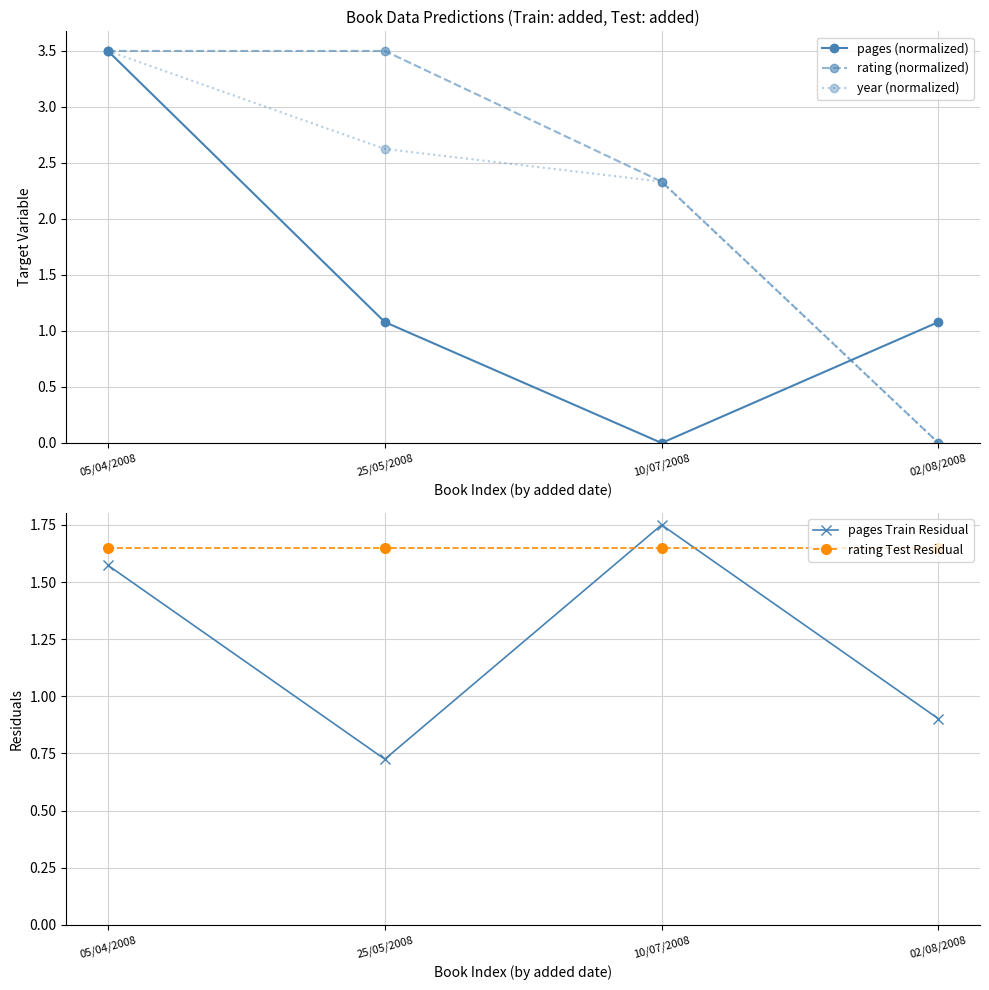

At how many categories does at least one series exceed 3?

2